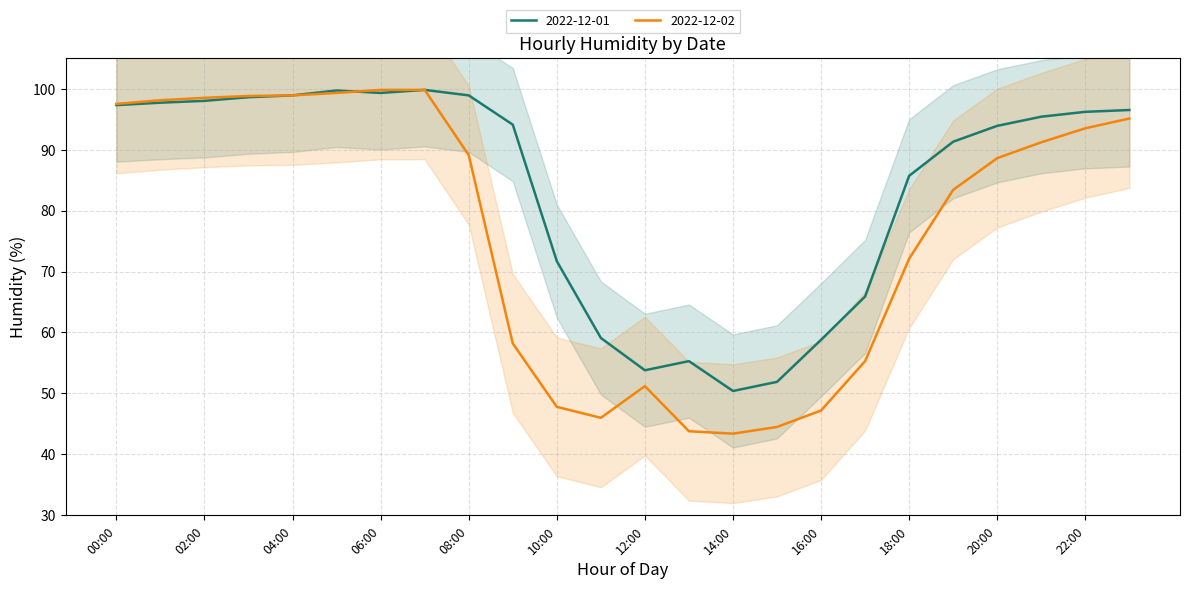

Where do 2022-12-02 and 2022-12-01 first cross each other?

05:00 and 06:00